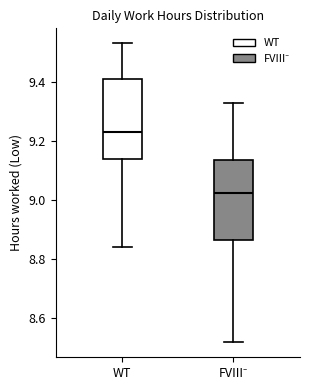

Which box has the lowest median line?

FVIII⁻